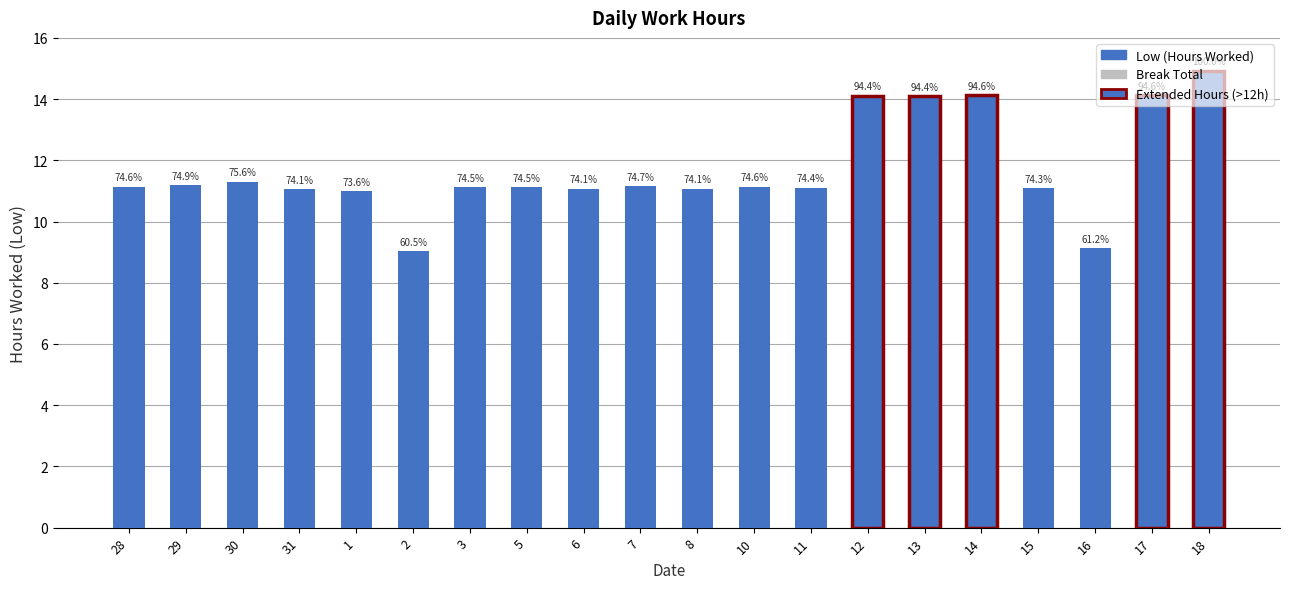

Reading right to left, transcribe all the data shown in this chart.

18=14.9	17=14.1	16=9.1	15=11.1	14=14.1	13=14.1	12=14.1	11=11.1	10=11.1	8=11.1	7=11.2	6=11.1	5=11.1	3=11.1	2=9.0	1=11.0	31=11.1	30=11.3	29=11.2	28=11.1